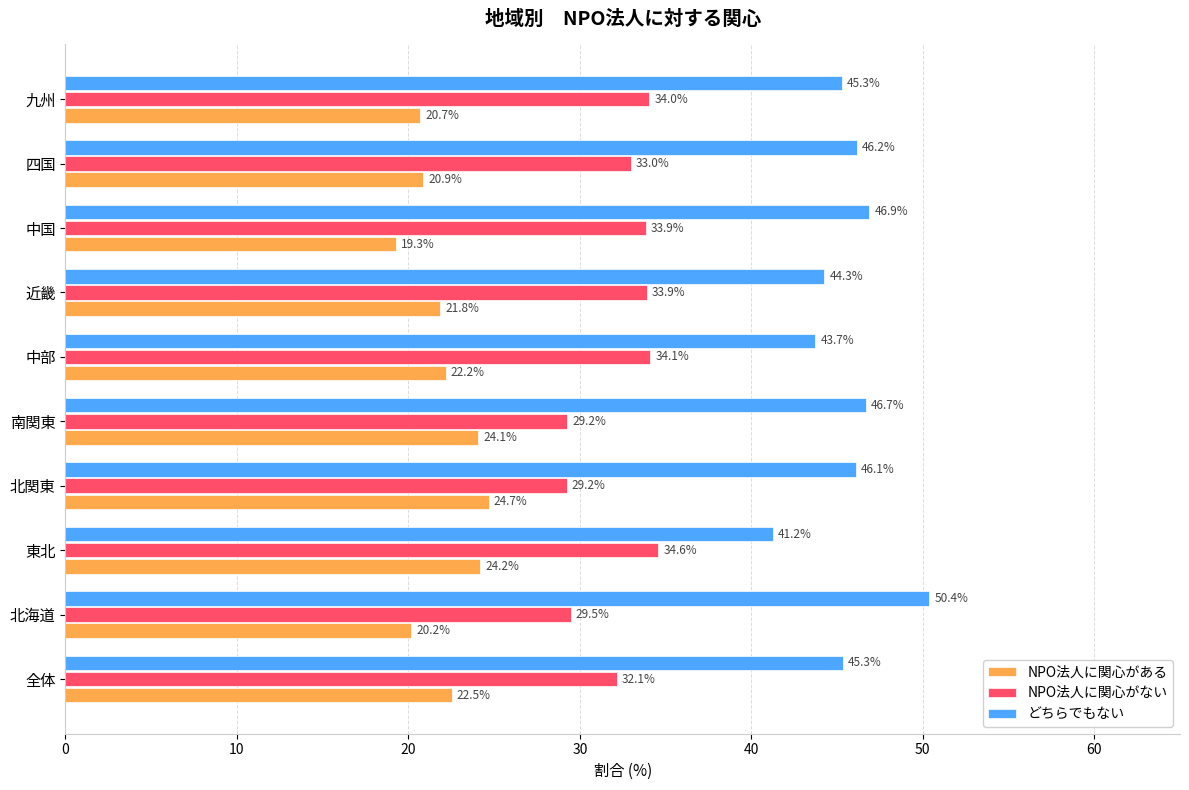

How many data points in どちらでもない are less than 46?

5